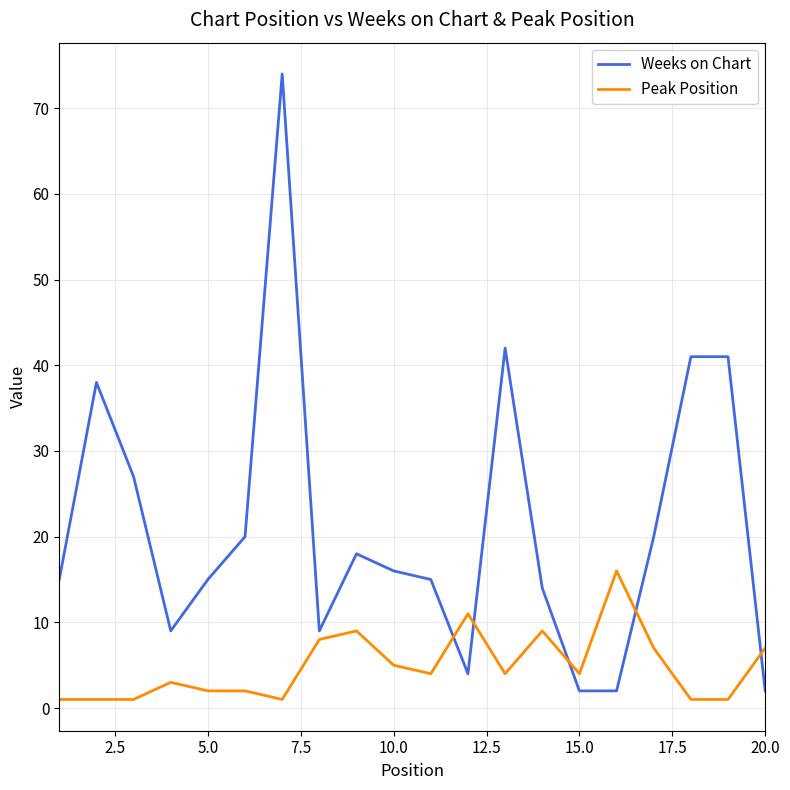

Does the chart have visible grid lines?

Yes